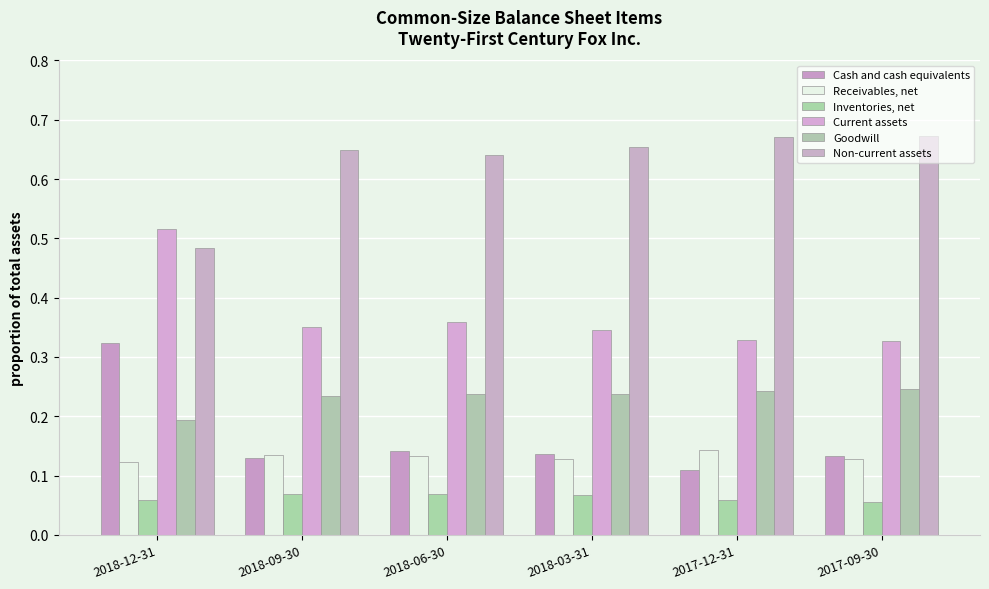

What is the sum of the Cash and cash equivalents values at 2017-12-31 and 2017-09-30?

0.2